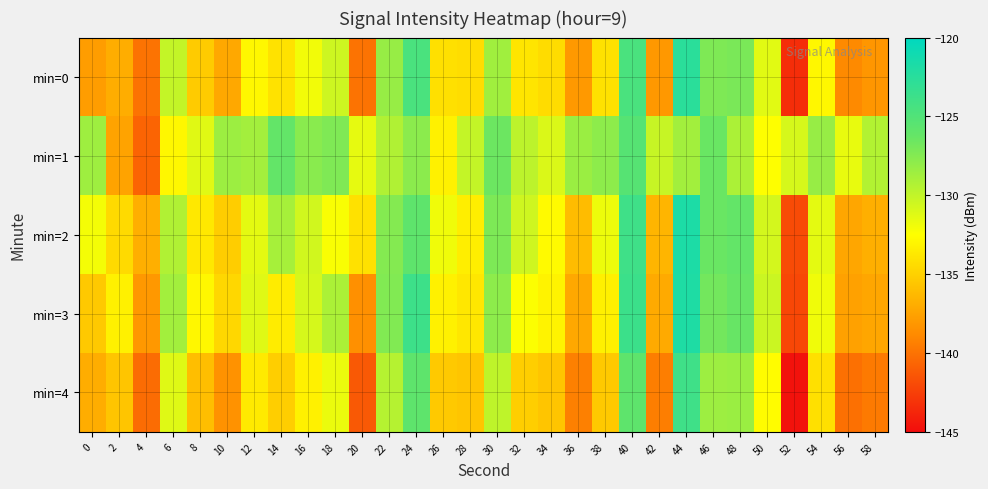

Reading left to right, list all the values displayed in this chart.

min=0: 0=-137.8	2=-136.9	4=-139.9	6=-130.1	8=-135.3	10=-137.2	12=-132.9	14=-134.0	16=-132.0	18=-130.5	20=-139.9	22=-128.3	24=-124.6	26=-134.2	28=-134.3	30=-128.7	32=-133.9	34=-134.4	36=-138.0	38=-134.1	40=-124.6	42=-138.1	44=-122.6	46=-127.2	48=-127.1	50=-131.3	52=-143.4	54=-132.9	56=-138.8	58=-138.2
min=1: 0=-128.6	2=-137.4	4=-140.7	6=-132.9	8=-131.2	10=-128.5	12=-128.8	14=-126.1	16=-127.7	18=-127.3	20=-131.5	22=-129.3	24=-127.8	26=-133.2	28=-130.1	30=-126.5	32=-129.8	34=-131.0	36=-128.4	38=-127.9	40=-125.3	42=-130.2	44=-128.7	46=-126.4	48=-129.1	50=-132.5	52=-130.8	54=-128.3	56=-131.6	58=-129.4
min=2: 0=-132.1	2=-134.5	4=-136.8	6=-129.3	8=-133.7	10=-135.2	12=-131.4	14=-128.9	16=-130.6	18=-132.3	20=-134.1	22=-127.5	24=-125.8	26=-131.9	28=-133.4	30=-127.2	32=-130.5	34=-132.7	36=-136.1	38=-131.8	40=-123.9	42=-136.5	44=-121.8	46=-126.4	48=-126.1	50=-130.7	52=-141.9	54=-131.4	56=-137.3	58=-136.8
min=3: 0=-135.4	2=-133.2	4=-138.1	6=-128.7	8=-132.9	10=-134.6	12=-131.2	14=-133.5	16=-130.8	18=-129.1	20=-138.5	22=-127.4	24=-123.8	26=-133.2	28=-133.8	30=-127.9	32=-132.4	34=-133.1	36=-137.2	38=-133.3	40=-123.7	42=-137.1	44=-121.9	46=-126.8	48=-126.3	50=-130.4	52=-142.1	54=-131.9	56=-137.6	58=-137.3
min=4: 0=-136.9	2=-135.6	4=-140.3	6=-131.2	8=-136.0	10=-138.4	12=-133.6	14=-135.1	16=-133.2	18=-131.7	20=-141.2	22=-129.5	24=-125.8	26=-135.4	28=-135.6	30=-129.9	32=-135.1	34=-135.6	36=-139.3	38=-135.4	40=-125.8	42=-139.4	44=-123.9	46=-128.5	48=-128.4	50=-132.6	52=-144.7	54=-134.2	56=-140.1	58=-139.6